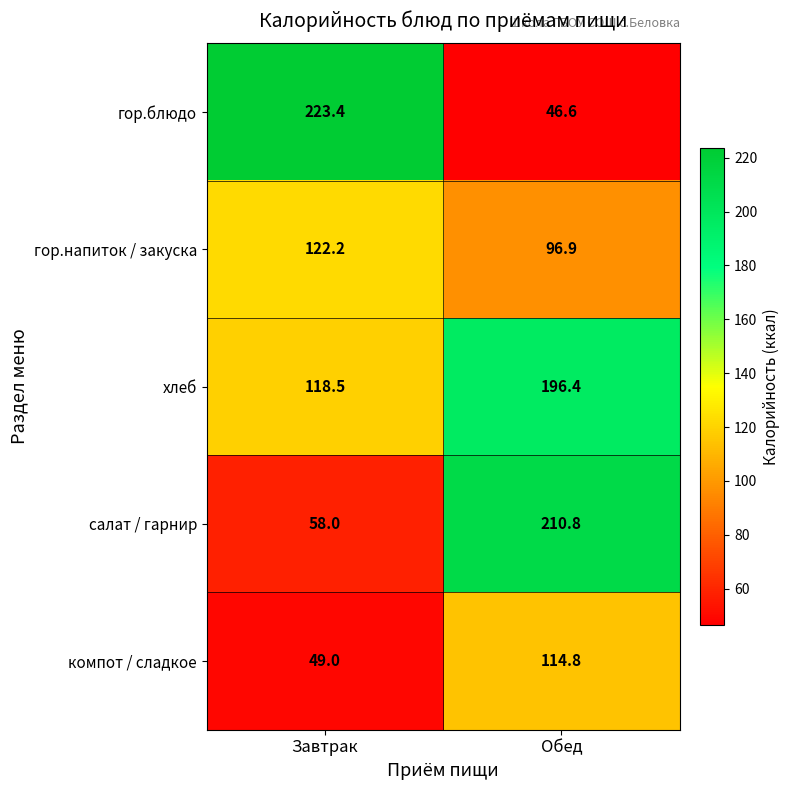

How many series are shown in this chart?

5